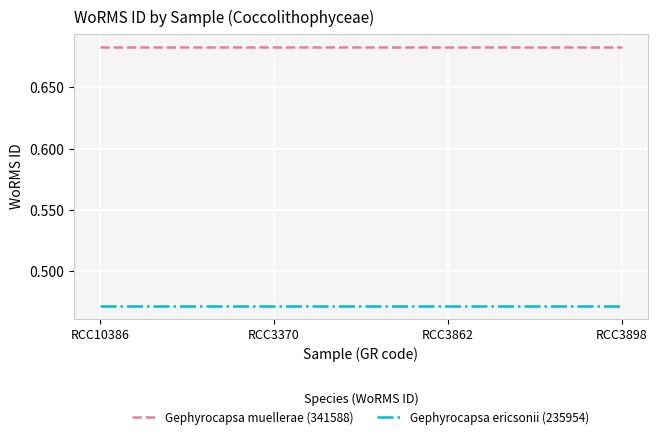

What is the spread (max minus min) of values at RCC3898?

0.2